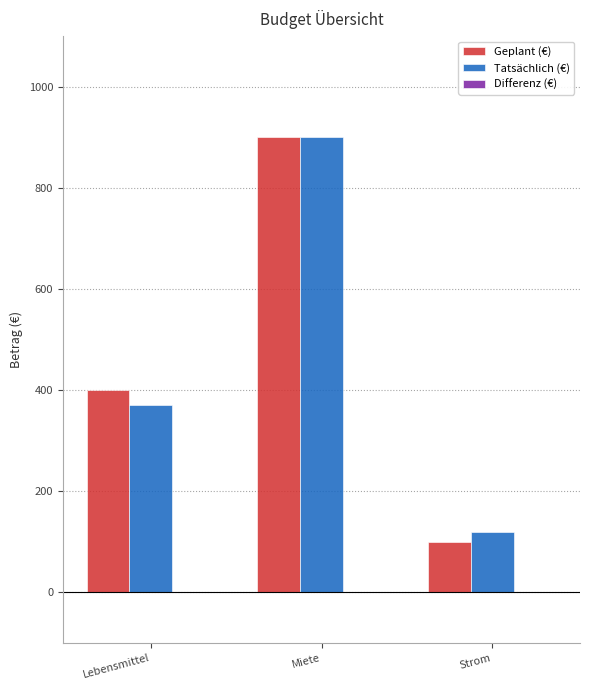

What is the label of the 1st bar from the left?

Lebensmittel